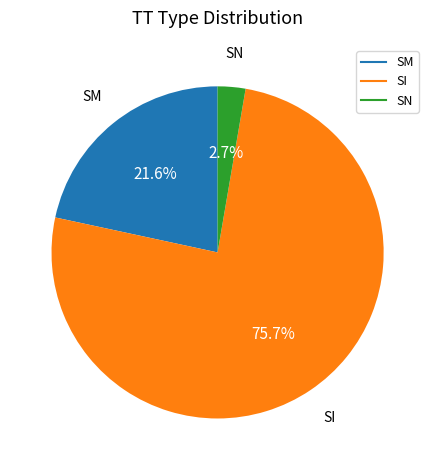

Which slice is the largest?

SI